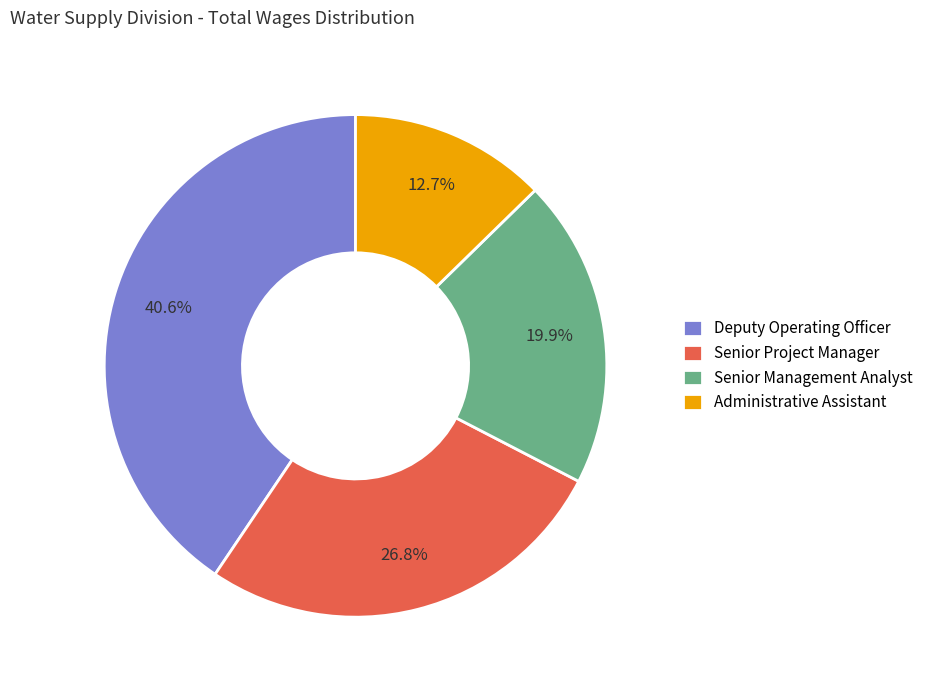

The Senior Project Manager slice represents 27% of the pie. True or false?

True